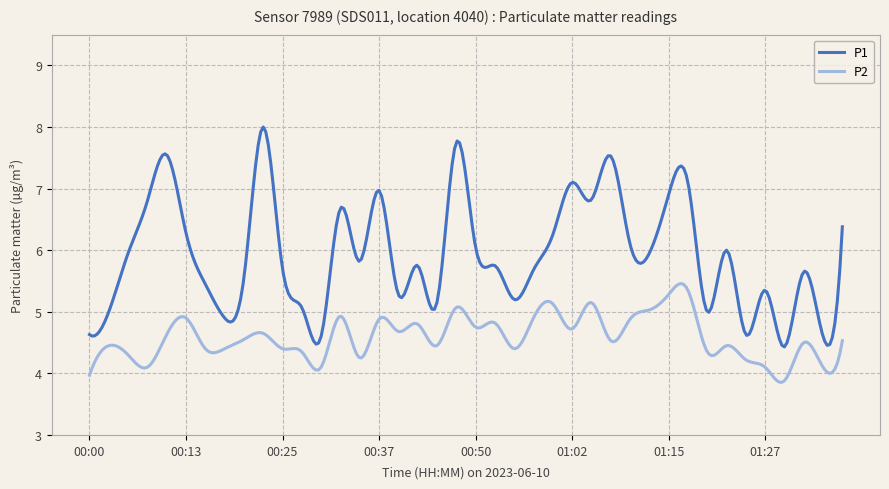

Rank the series by their average value, from lowest to highest.

P2, P1